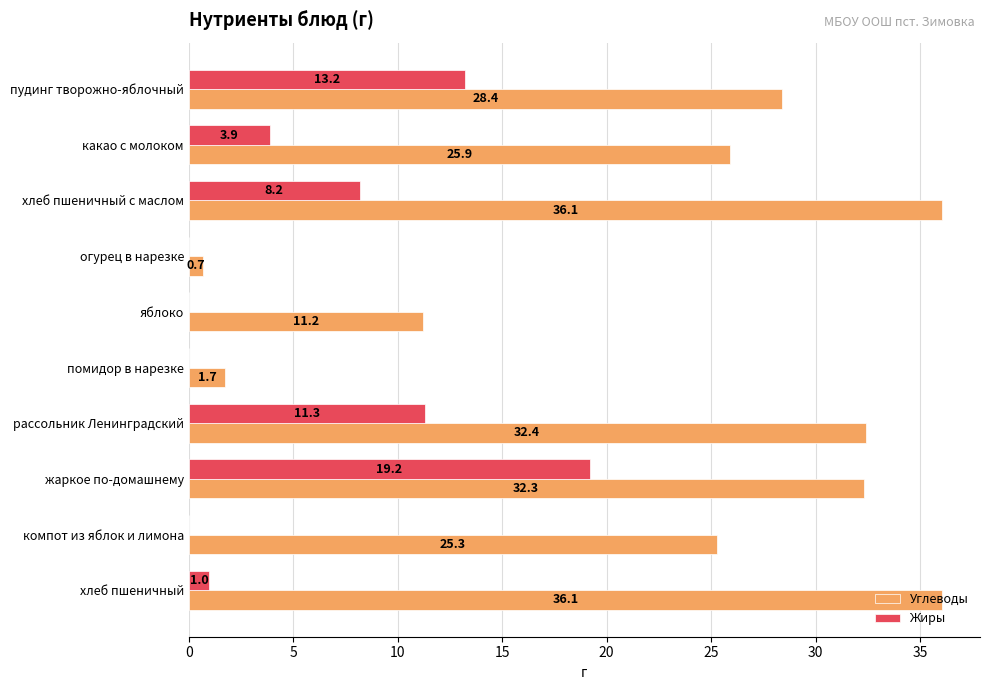

What is the sum of the Жиры values at компот из яблок и лимона and хлеб пшеничный с маслом?

8.2